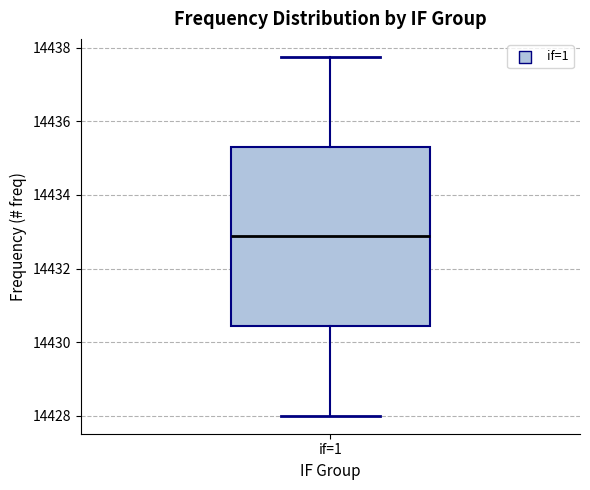

Where does the median line of the box for if=1 sit on the y-axis? The values are not printed on the chart, so give them approximately, as read against the axis.

14432.8